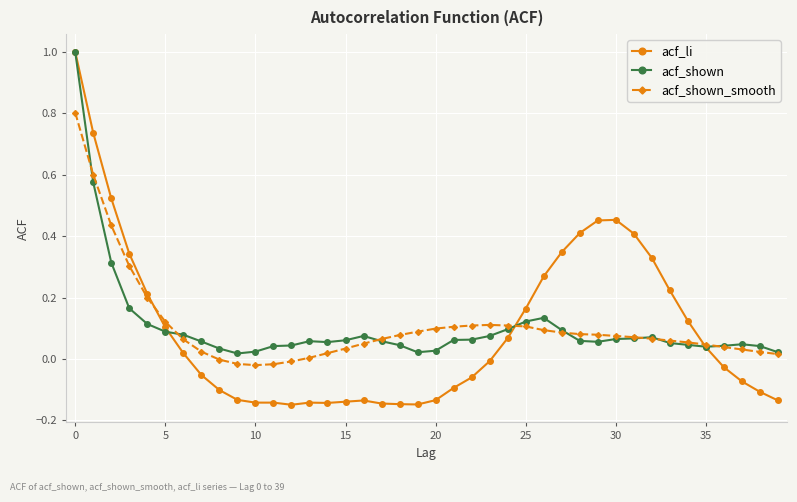

Which series has the widest spread of values?

acf_li